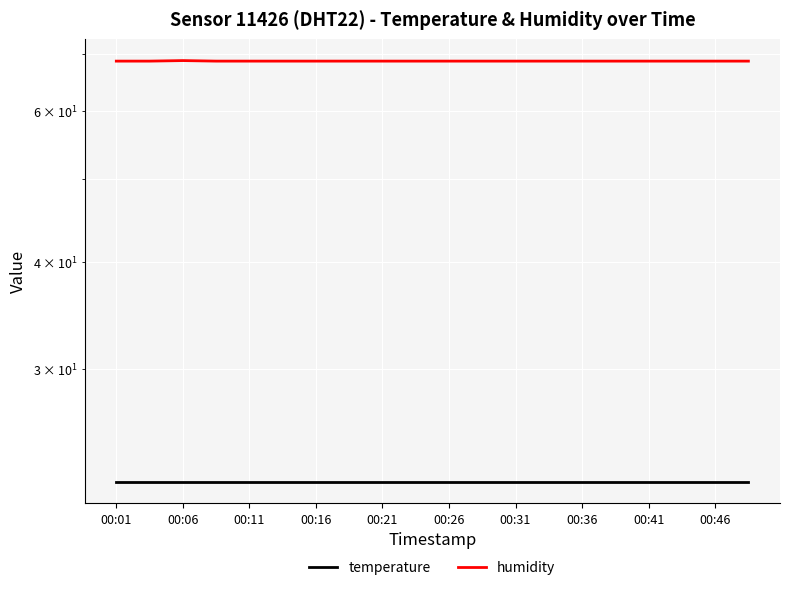

How many lines are shown in the chart?

2